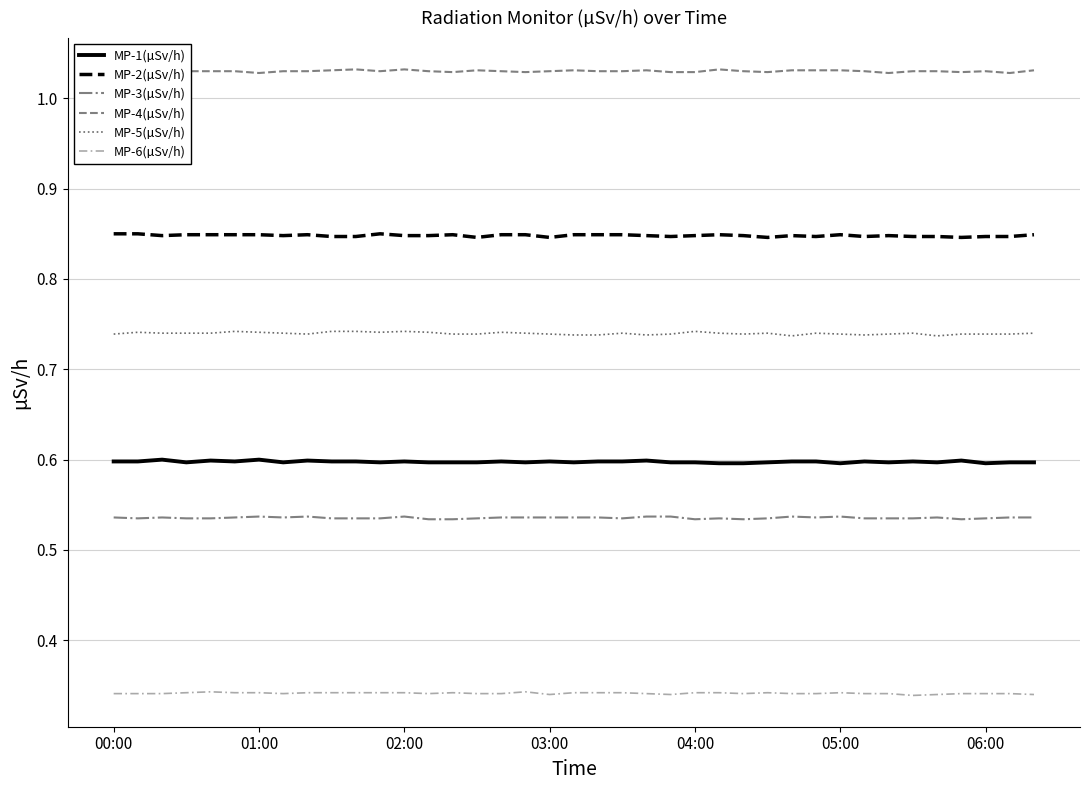

How many lines are shown in the chart?

6